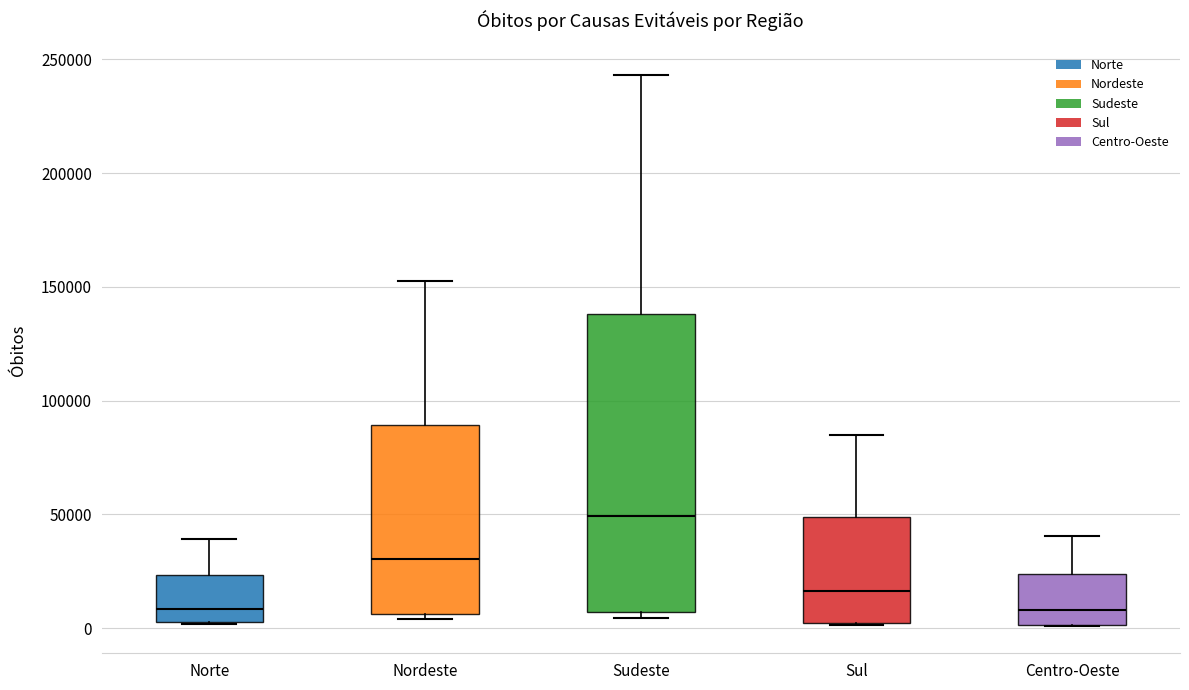

Reading left to right, read every box against the y-axis: the position of its median line, the range the box covers, and the ends of its whiskers. The values are not printed on the chart, so give them approximately, as read against the axis.

Norte: median 10000, box 5000 to 25000, whiskers 0 to 40000
Nordeste: median 30000, box 5000 to 90000, whiskers 5000 (just below the box's lower edge) to 155000
Sudeste: median 50000, box 5000 to 140000, whiskers 5000 (just below the box's lower edge) to 245000
Sul: median 15000, box 0 to 50000, whiskers 0 to 85000
Centro-Oeste: median 10000, box 0 to 25000, whiskers 0 to 40000